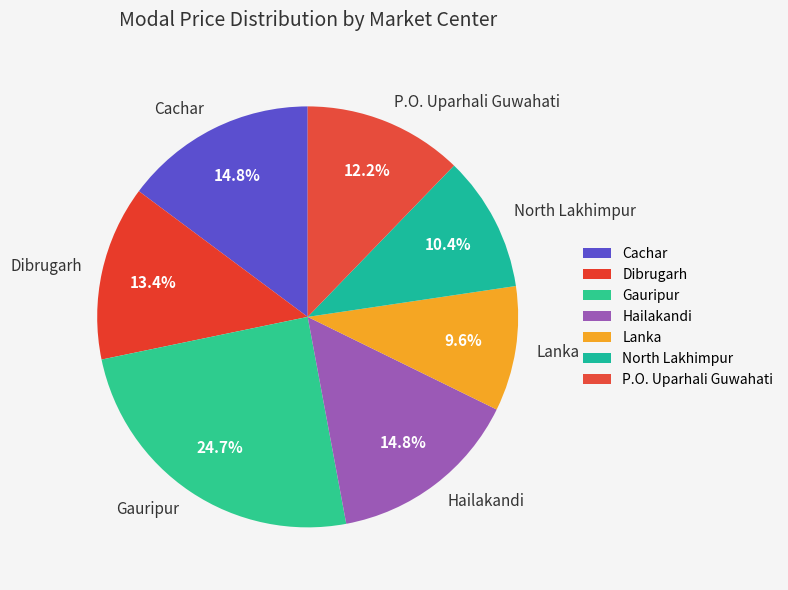

Which category has the smallest portion of the pie?

Lanka